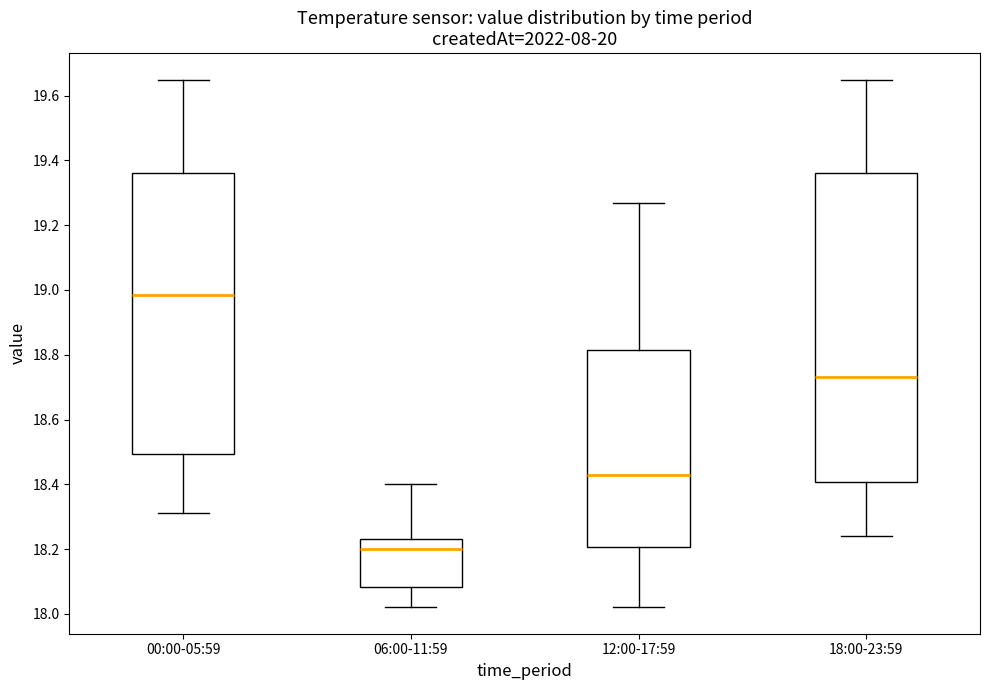

Reading left to right, transcribe this box plot: for each box, give where its median line is, the range the box spans, and where its two whiskers end, as read against the y-axis. The values are not printed on the chart, so give them approximately, as read against the axis.

00:00-05:59: median 18.98, box 18.50 to 19.36, whiskers 18.32 to 19.66
06:00-11:59: median 18.20, box 18.08 to 18.24, whiskers 18.02 to 18.40
12:00-17:59: median 18.44, box 18.20 to 18.82, whiskers 18.02 to 19.28
18:00-23:59: median 18.74, box 18.40 to 19.36, whiskers 18.24 to 19.66